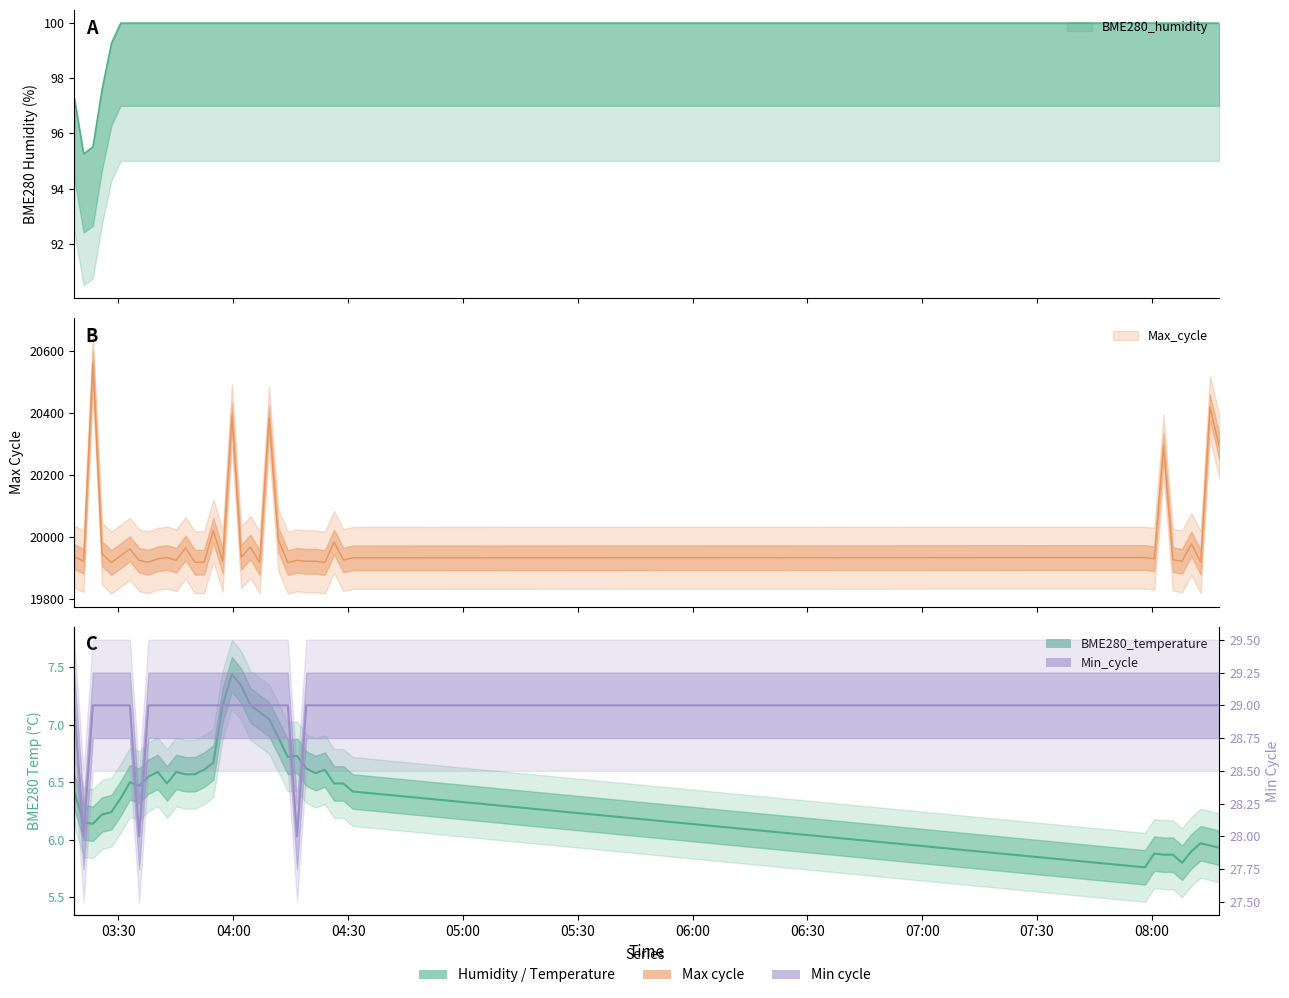

At which label does BME280_temperature reach its peak?

2021/09/06 03:59:39